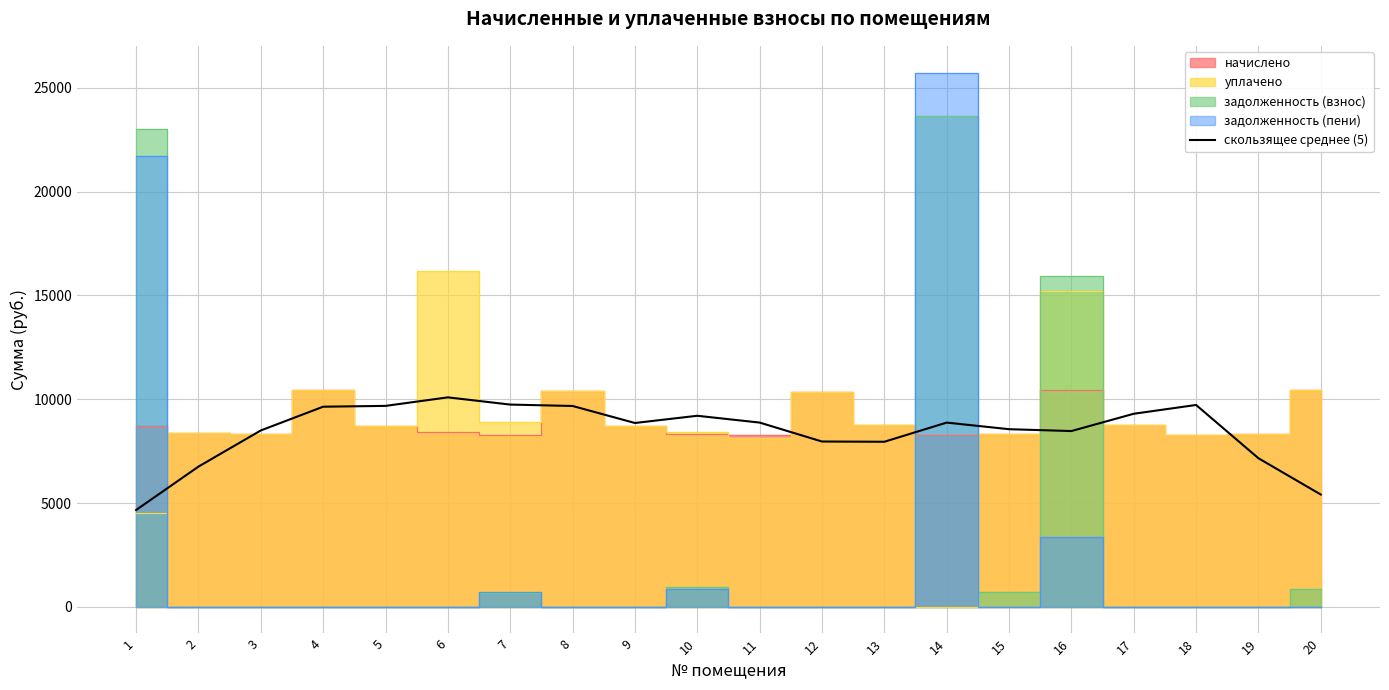

Between 17 and 3, which is larger?

17